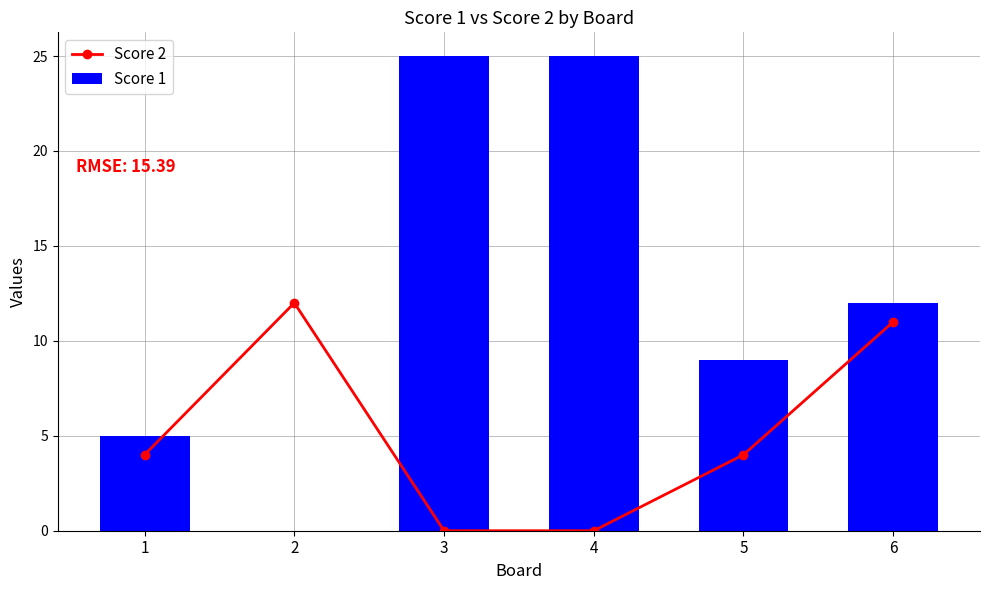

How many values in the Score 1 series exceed 12?

2